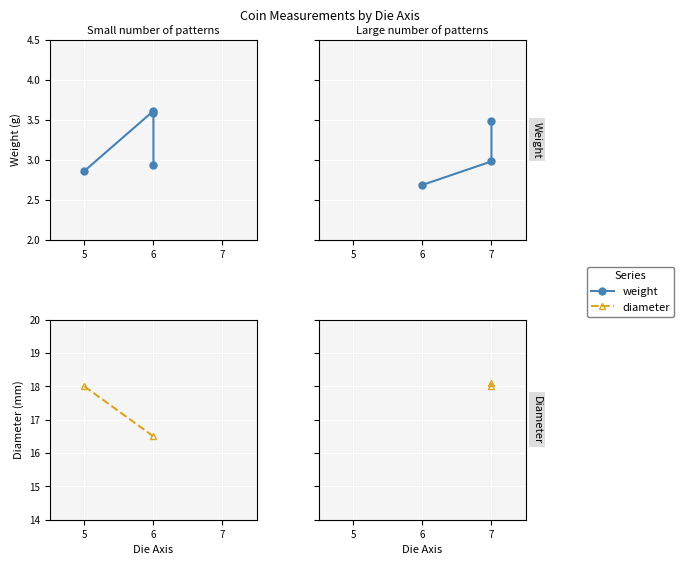

What is the greatest value displayed?

18.1